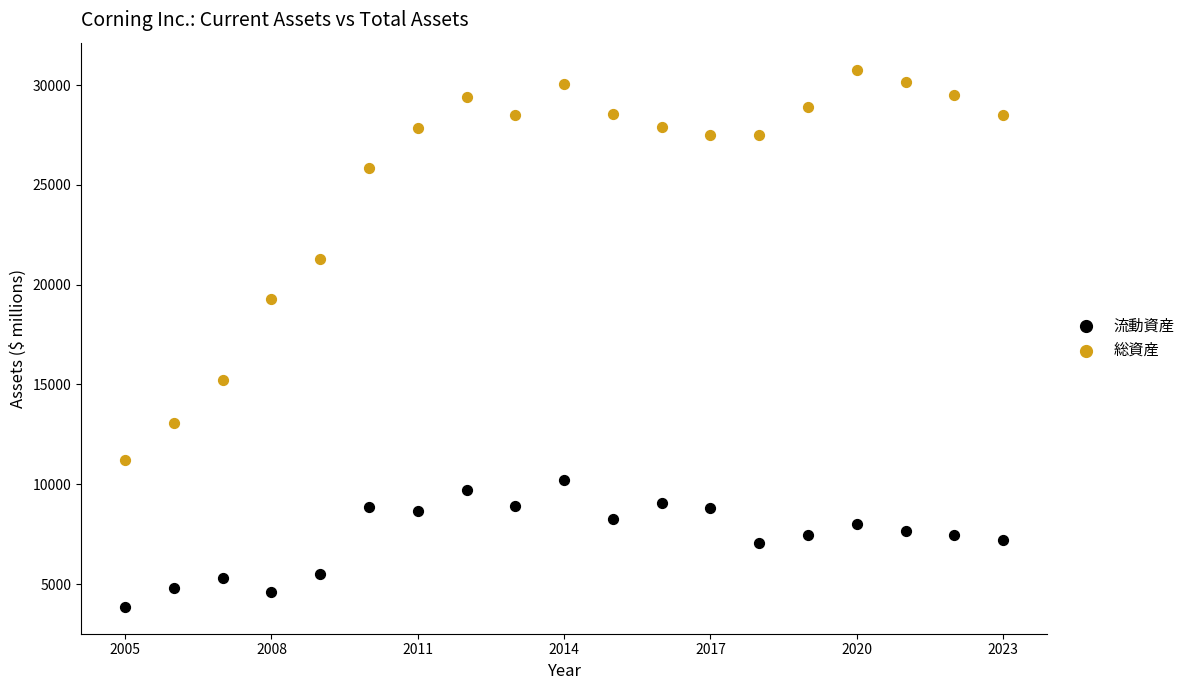

Across all data points, what is the range of Y values (max minus min)?

26915